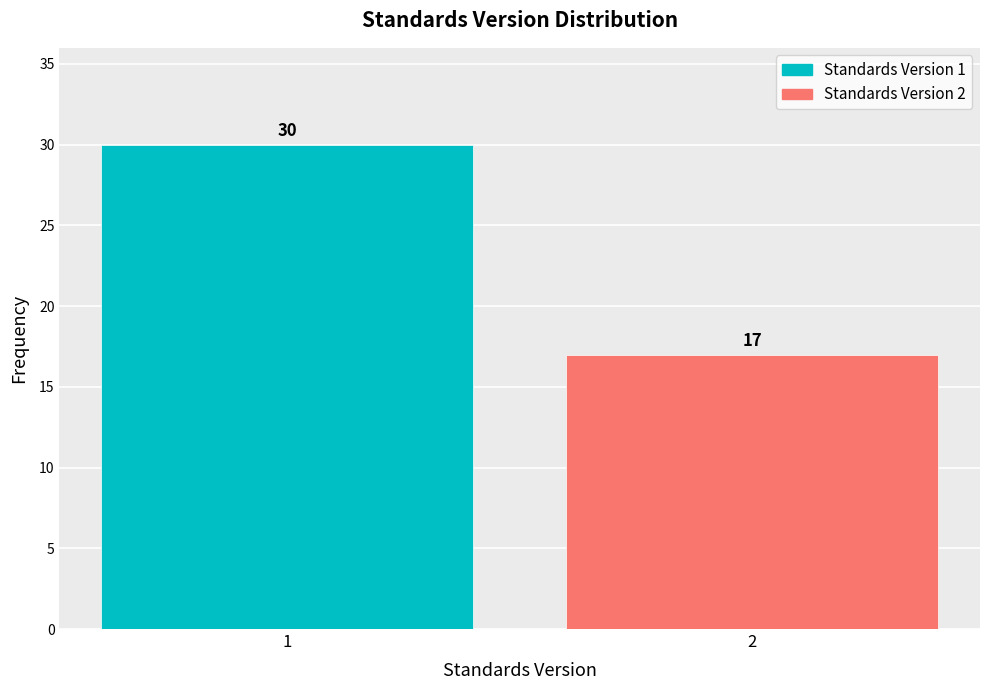

Reading right to left, what are all the values shown in this chart?

2=17	1=30